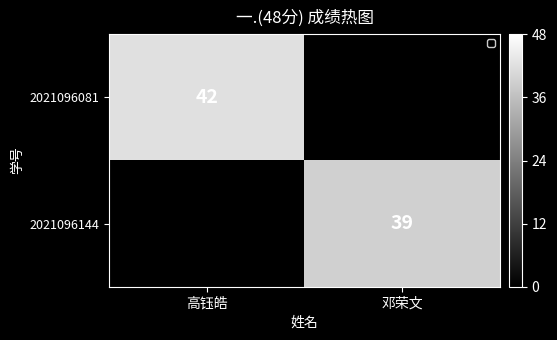

At which category is the sum across all series the highest?

高钰皓